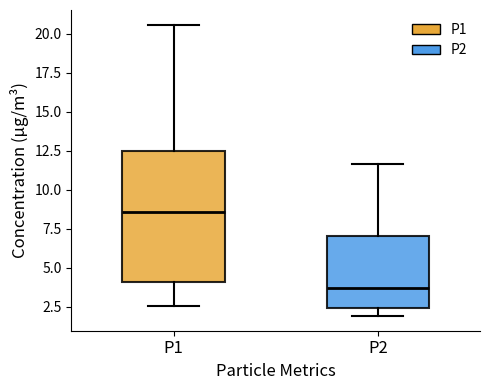

Which box's median line is the lowest?

P2